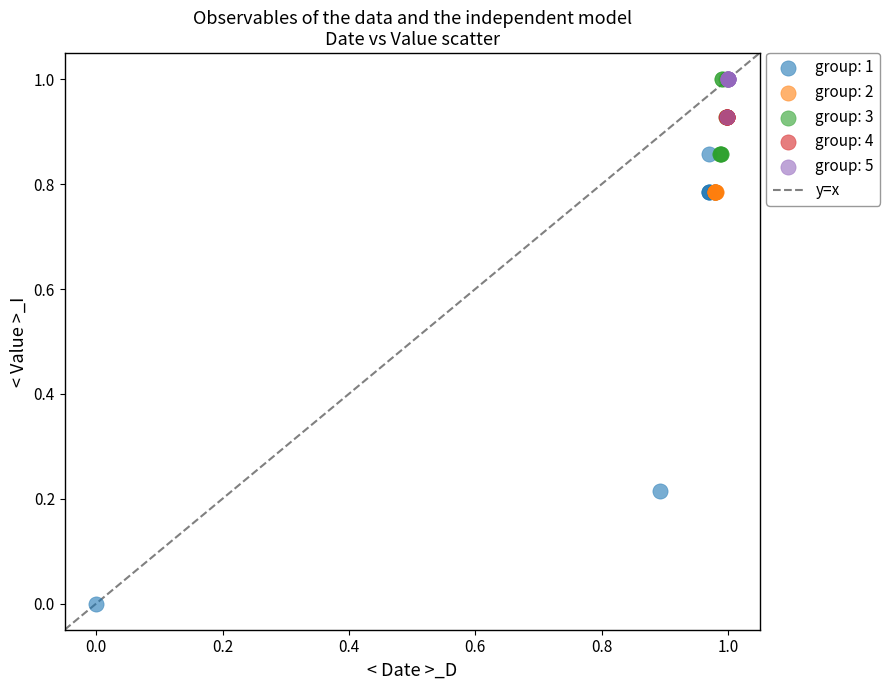

Which series contains the lowest Y value?

group: 1